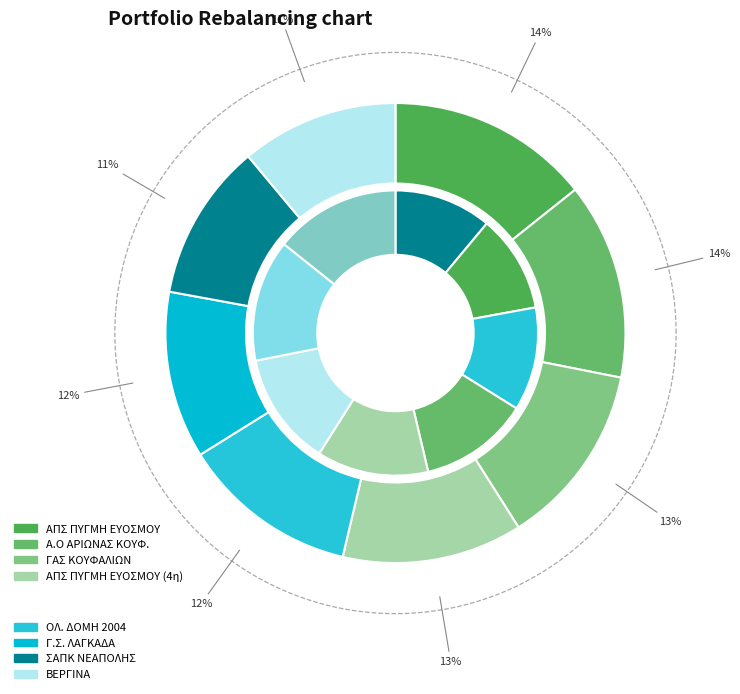

Is the sum of ΣΑΠΚ ΝΕΑΠΟΛΗΣ and ΒΕΡΓΙΝΑ greater than half?

No